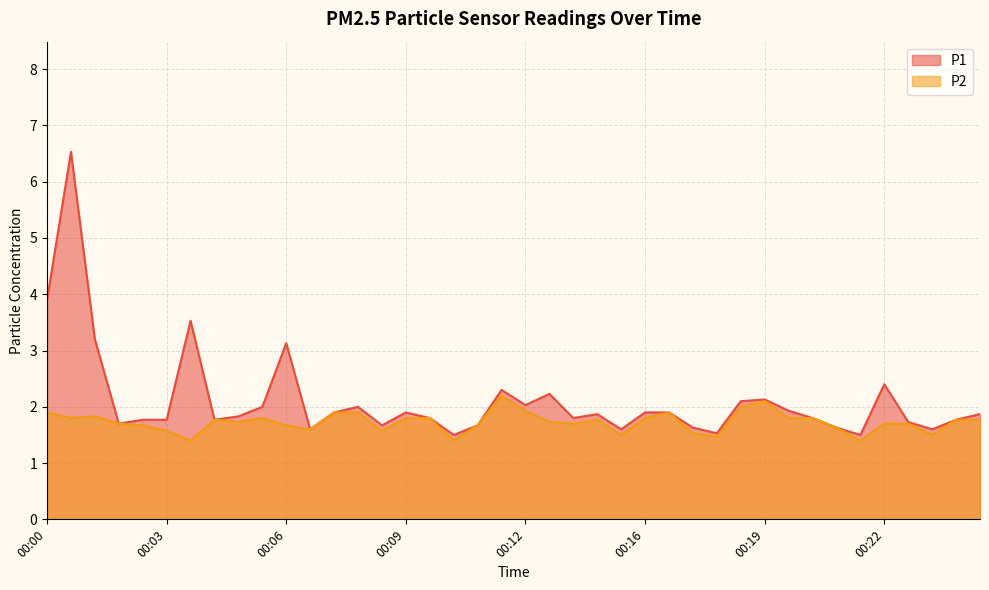

In P1, how many points are higher than both neighbors (excluding endpoints)?

10